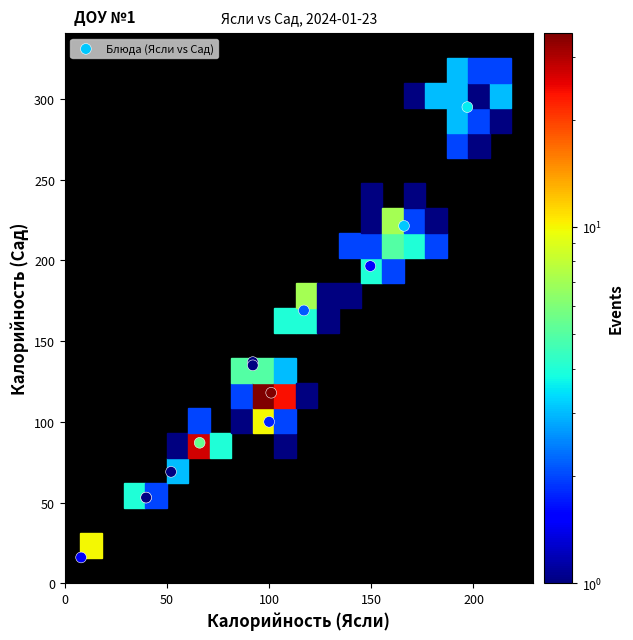

What Y value in the scatter plot is closest to 155?

169.0